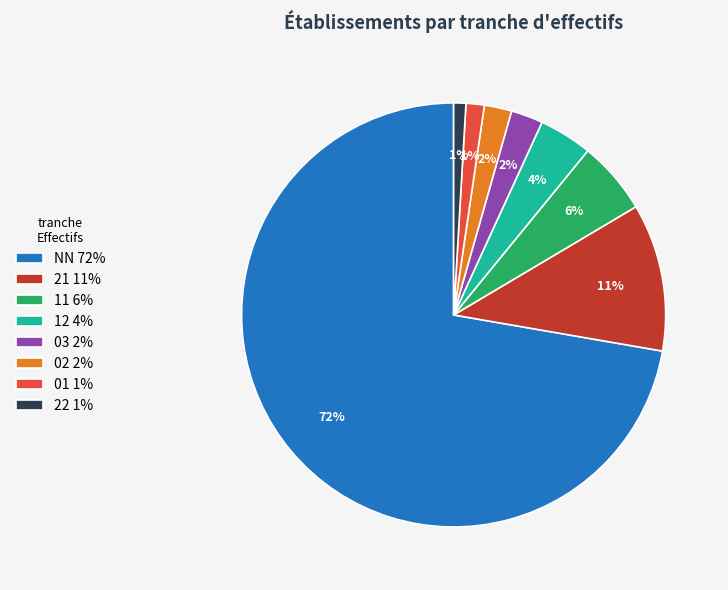

True or false: 11 6% accounts for 6% of the total.

True